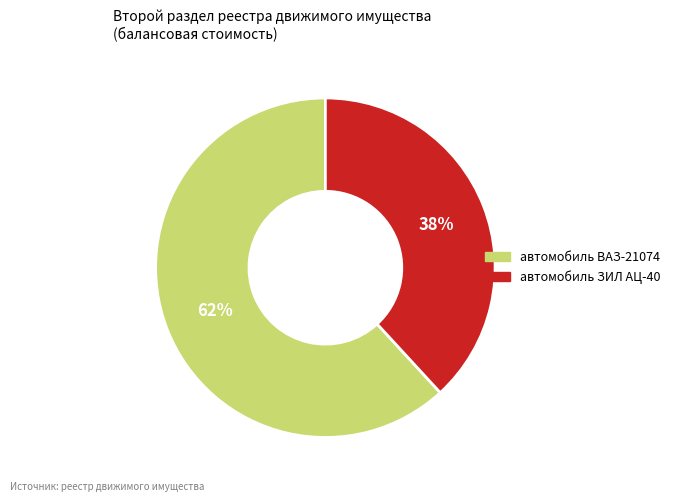

Is the sum of автомобиль ЗИЛ АЦ-40 and автомобиль ВАЗ-21074 greater than half?

Yes